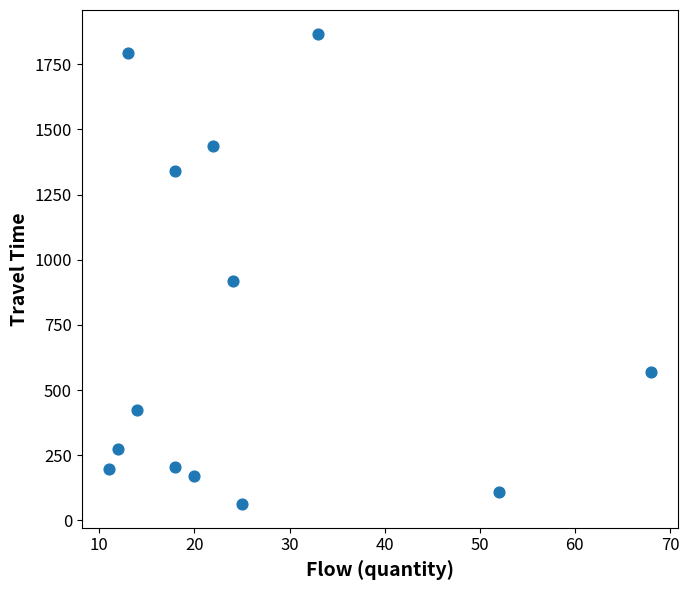

What Y value in the scatter plot is closest to 965?

919